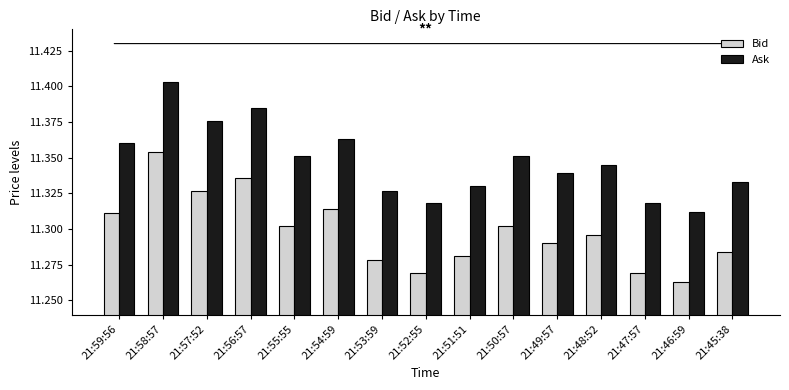

Which category has the lowest value across all series?

21:46:59